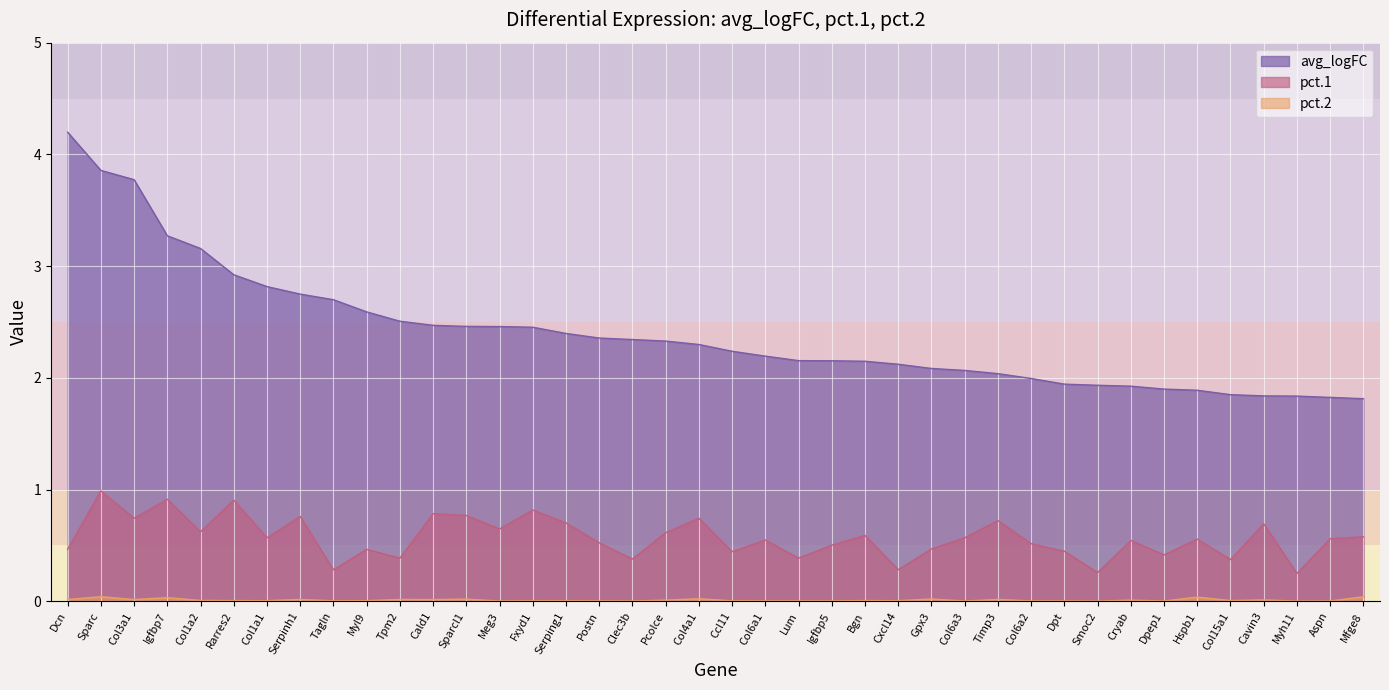

List the series in order of their peak value, highest first.

avg_logFC, pct.1, pct.2